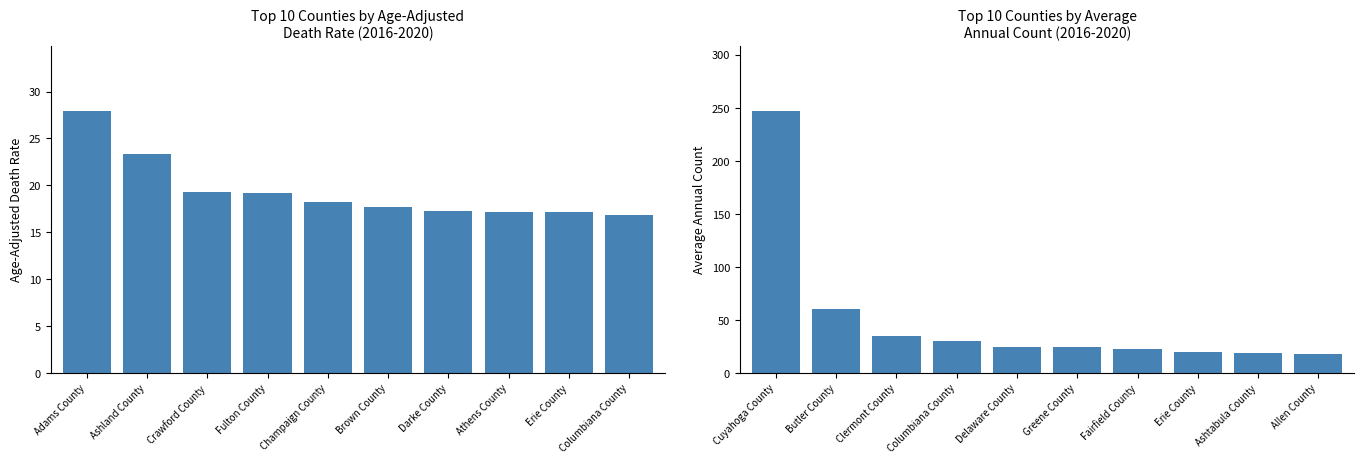

How many bars are there in total?

20